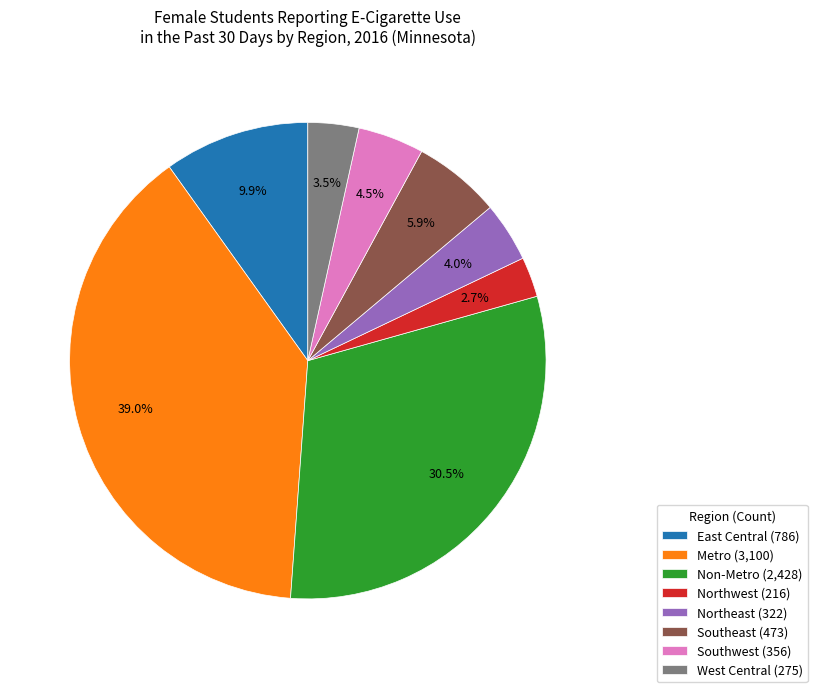

Which has a higher value, Metro (3,100) or Southeast (473)?

Metro (3,100)